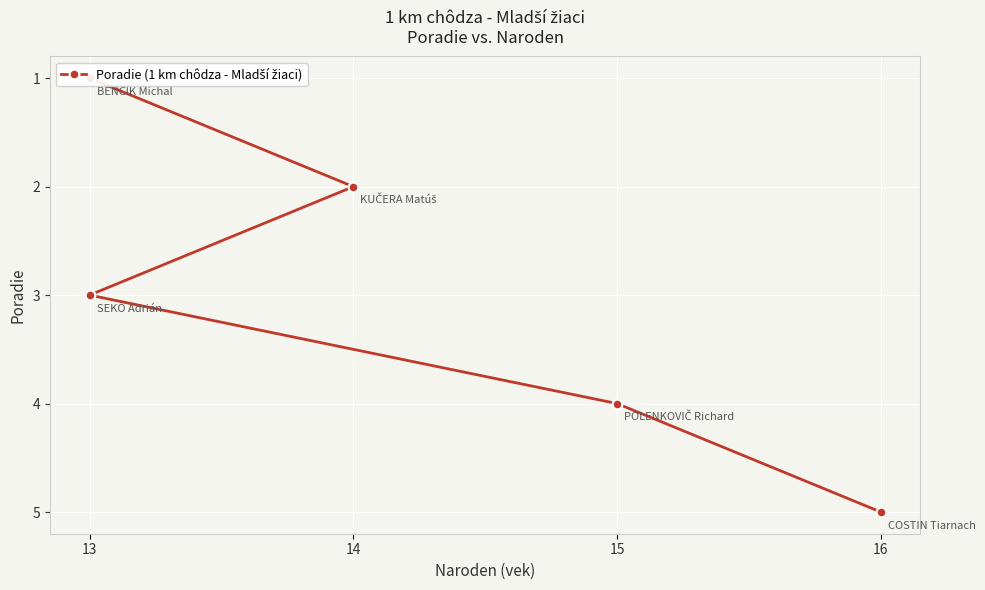

True or false: the data has more than 2 interior local peaks.

False